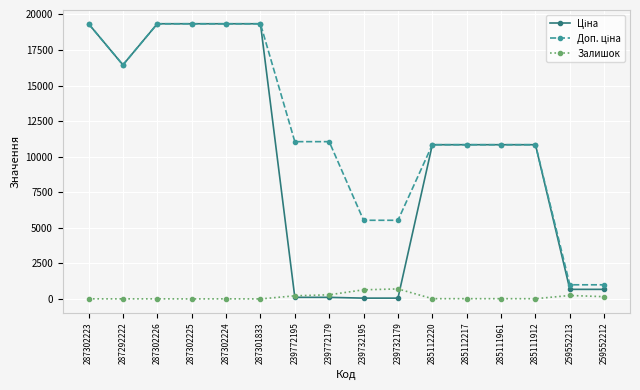

Count the number of data series in this chart.

3